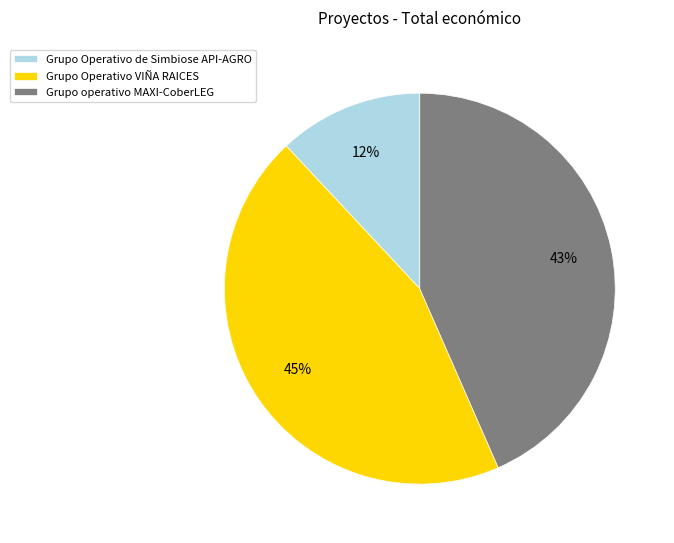

How many slices are in this pie chart?

3